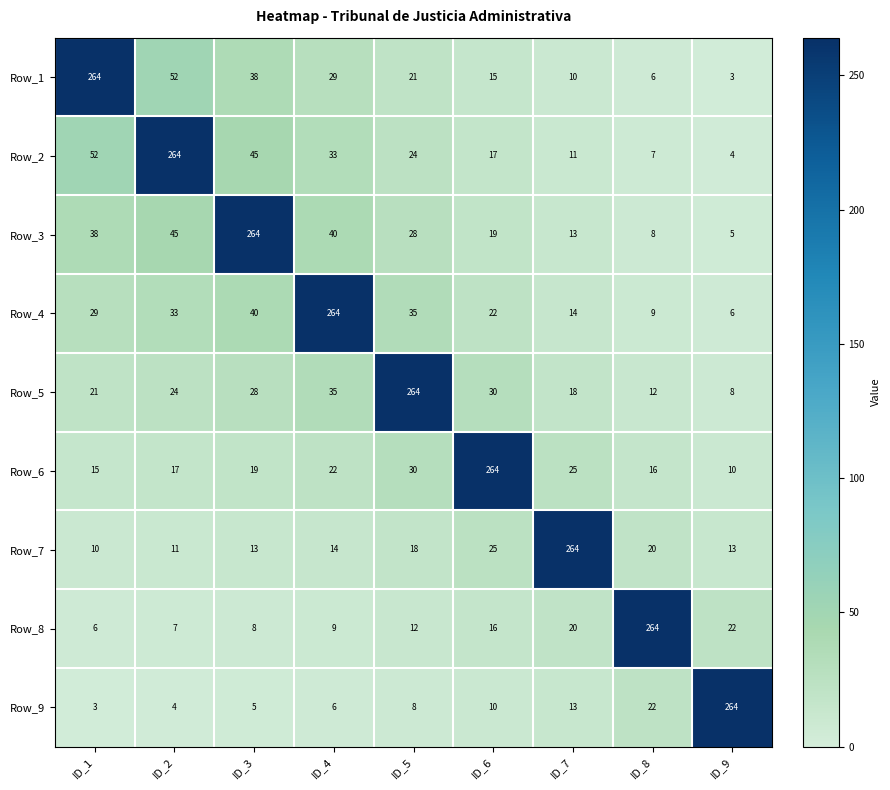

What is the difference between the Row_2 values at ID_1 and ID_6?

35